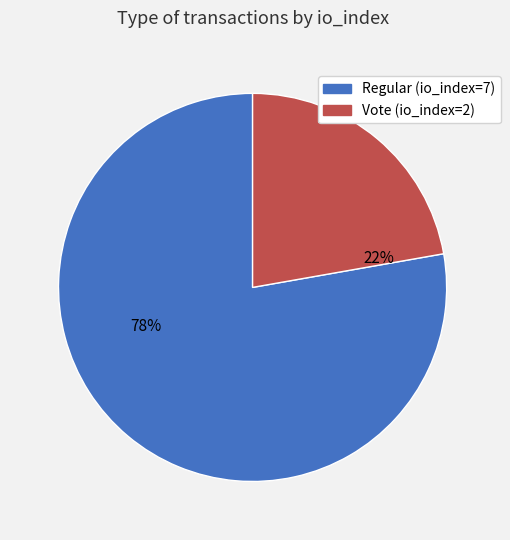

Which has a higher value, Regular (io_index=7) or Vote (io_index=2)?

Regular (io_index=7)